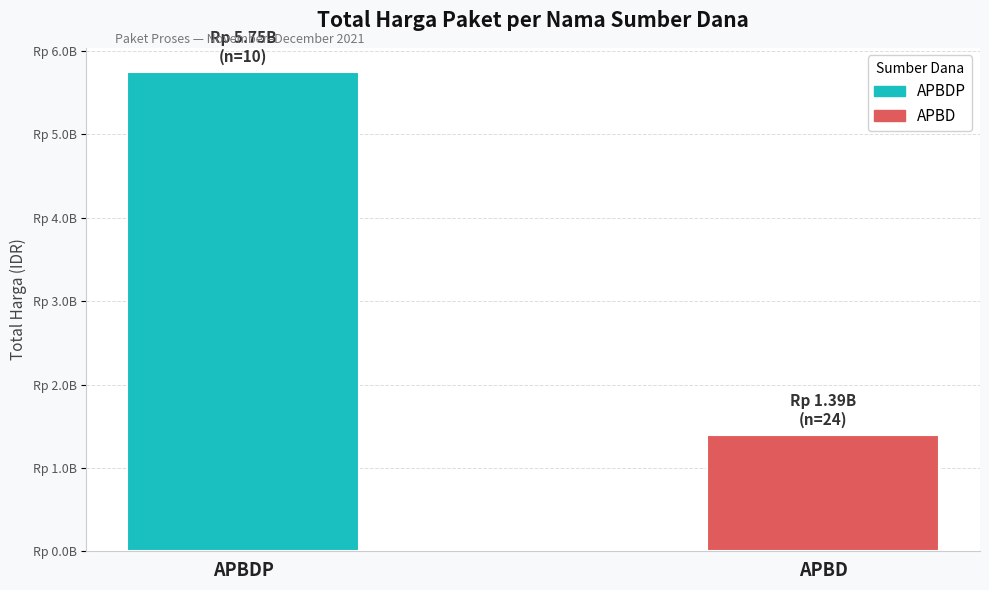

Are the bars horizontal?

No